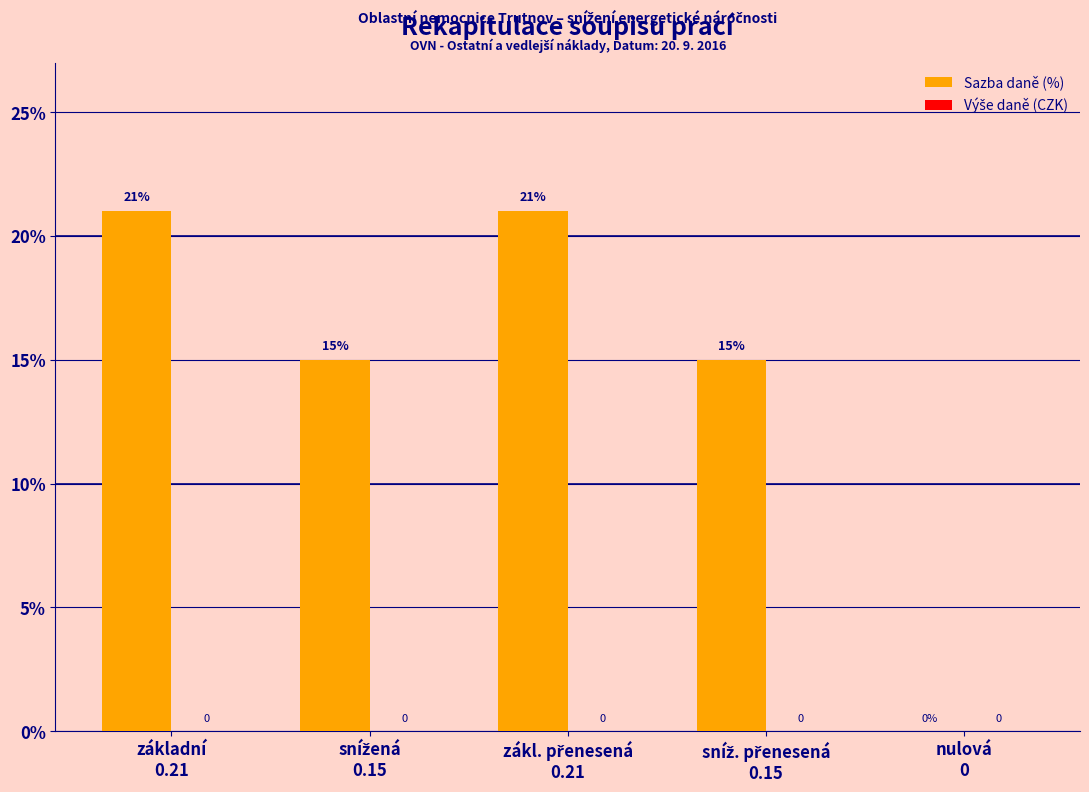

What is the maximum value shown in the chart?

21